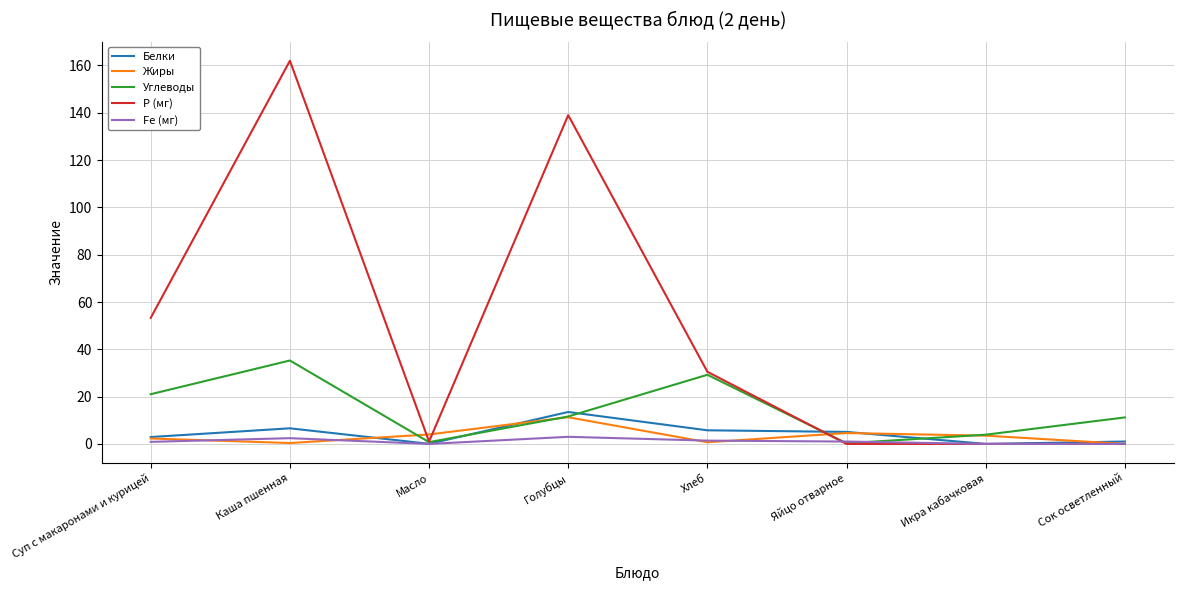

Where is the first local minimum for Fe (мг)?

Масло